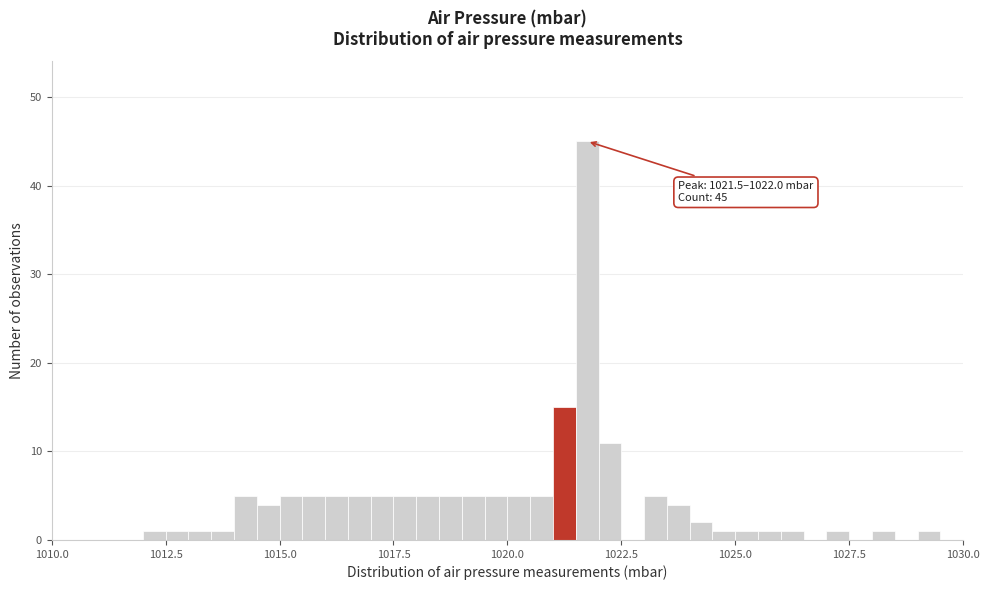

Read against the x-axis, roughly where is the centre of the tallest bar?

1022.0